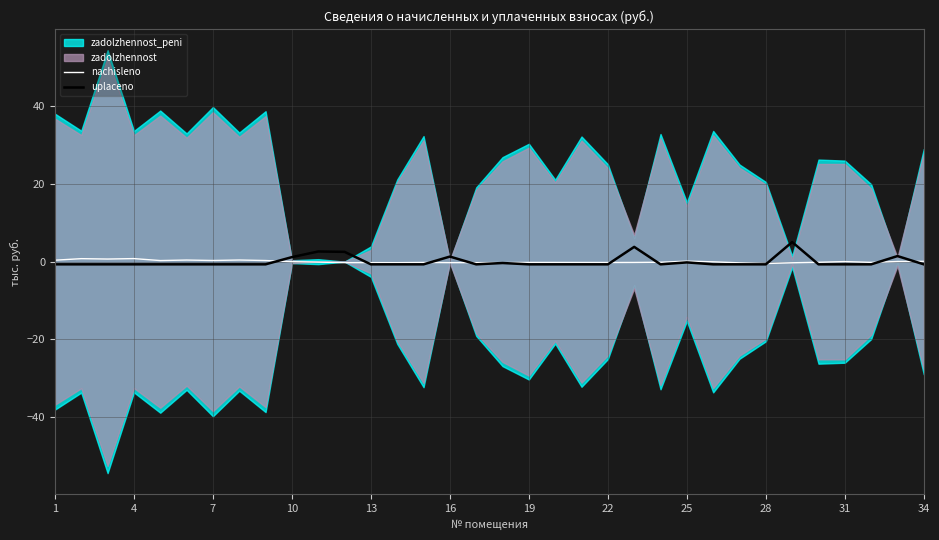

What is the highest value of the uplaceno series?

5.0